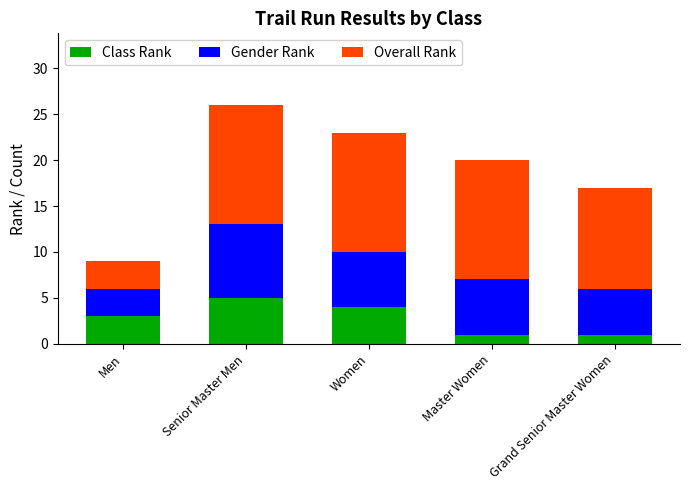

At which category is the sum across all series the highest?

Senior Master Men